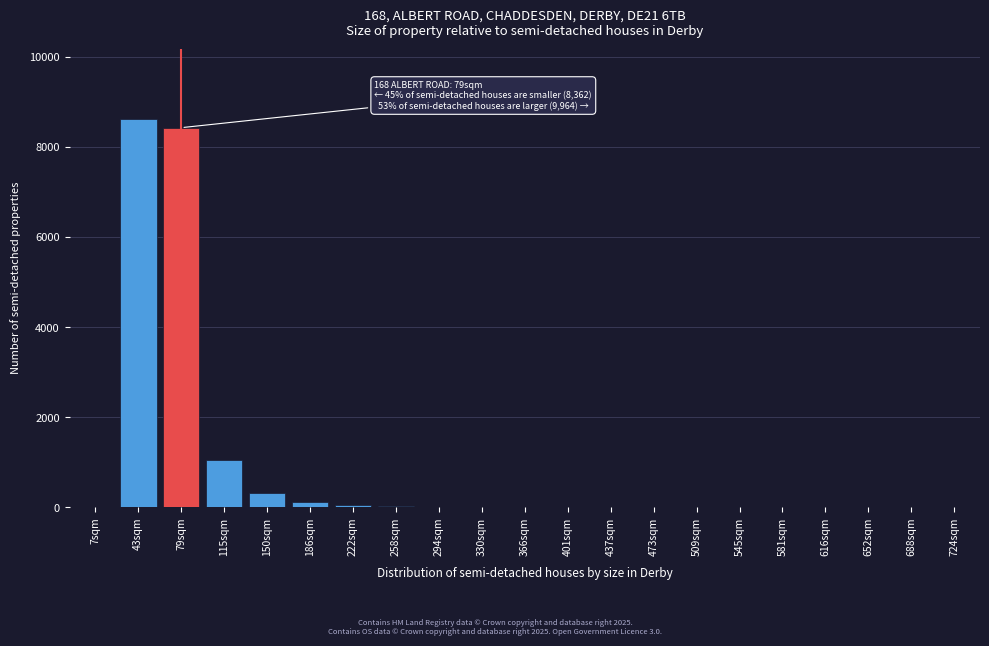

At which label is the value closest to 4316?

115sqm